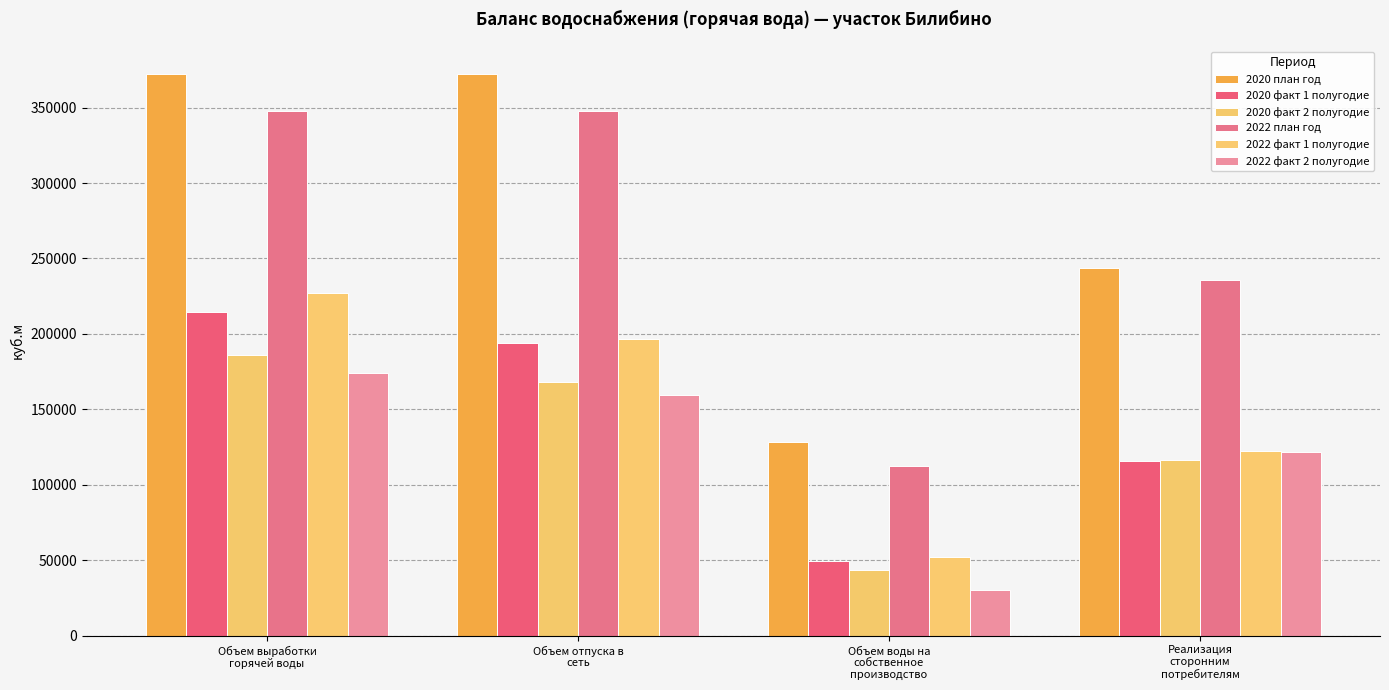

Reading left to right, list all the values displayed in this chart.

2020 план год: Объем выработки
горячей воды=372208.9	Объем отпуска в
сеть=372208.9	Объем воды на
собственное
производство=128447.1	Реализация
сторонним
потребителям=243761.8
2020 факт 1 полугодие: Объем выработки
горячей воды=214496.6	Объем отпуска в
сеть=194129.0	Объем воды на
собственное
производство=49515.5	Реализация
сторонним
потребителям=115551.3
2020 факт 2 полугодие: Объем выработки
горячей воды=185737.5	Объем отпуска в
сеть=167884.9	Объем воды на
собственное
производство=43241.1	Реализация
сторонним
потребителям=116638.7
2022 план год: Объем выработки
горячей воды=348002.2	Объем отпуска в
сеть=348002.2	Объем воды на
собственное
производство=112131.3	Реализация
сторонним
потребителям=235870.9
2022 факт 1 полугодие: Объем выработки
горячей воды=227357.2	Объем отпуска в
сеть=196797.9	Объем воды на
собственное
производство=52013.8	Реализация
сторонним
потребителям=122624.2
2022 факт 2 полугодие: Объем выработки
горячей воды=174296.3	Объем отпуска в
сеть=159807.5	Объем воды на
собственное
производство=30314.3	Реализация
сторонним
потребителям=121442.1